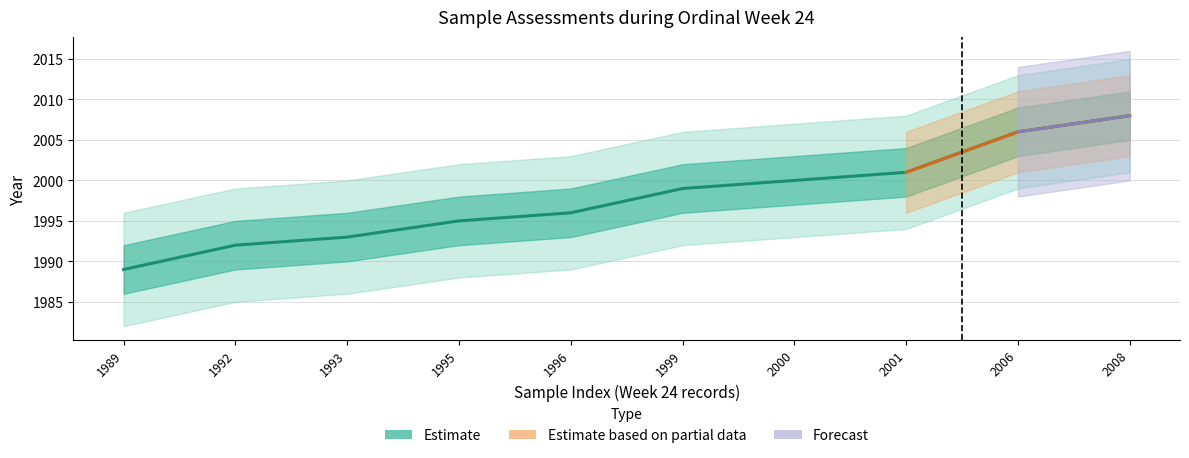

Reading right to left, what are all the values shown in this chart?

2008=2008	2006=2006	2001=2001	2000=2000	1999=1999	1996=1996	1995=1995	1993=1993	1992=1992	1989=1989